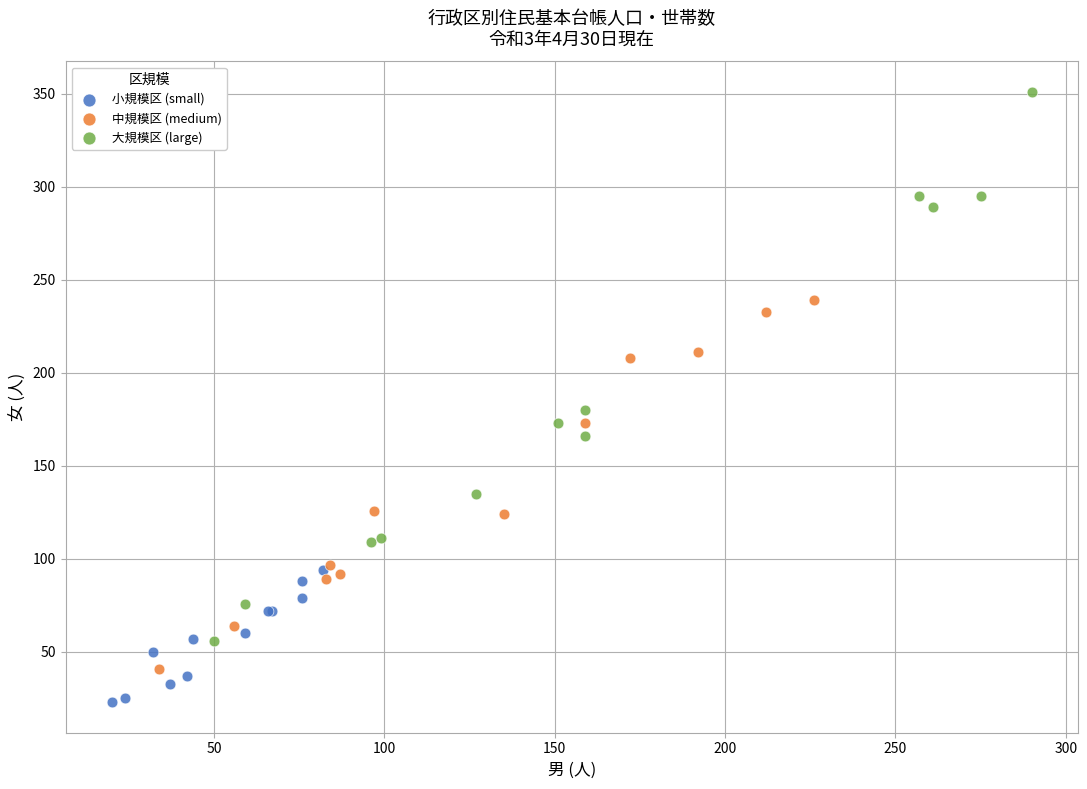

What are all the series names shown in the legend?

小規模区 (small), 中規模区 (medium), 大規模区 (large)